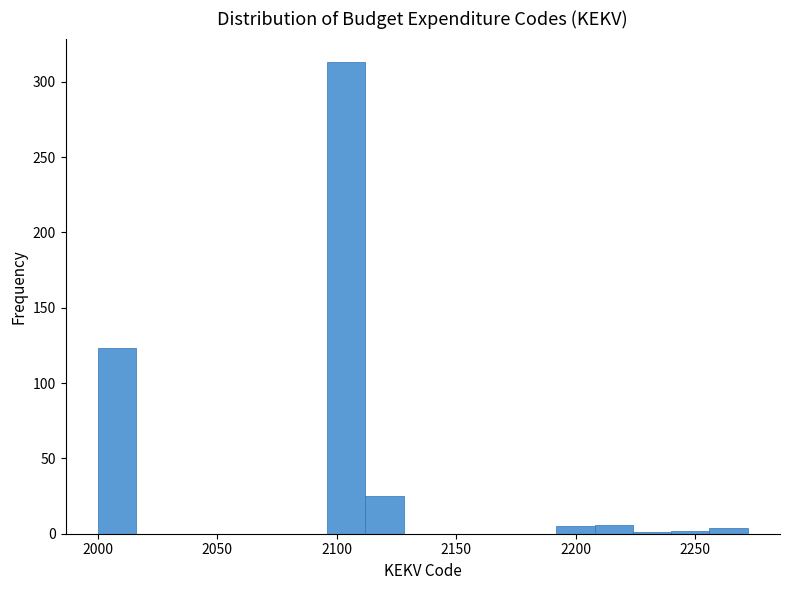

Read against the x-axis, roughly where is the centre of the tallest bar?

2105